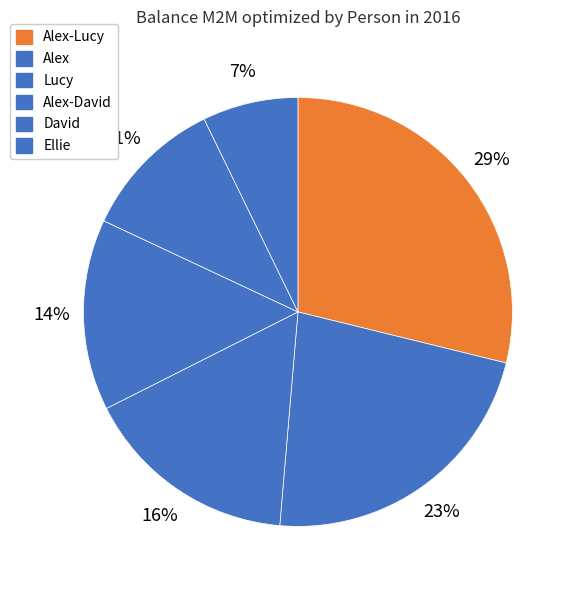

What portion of the pie excludes Ellie?

96.4%